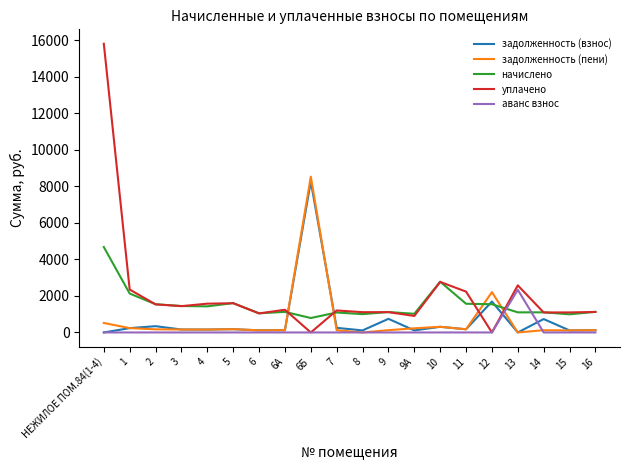

What is the sum of all задолженность (взнос) values?

13958.1